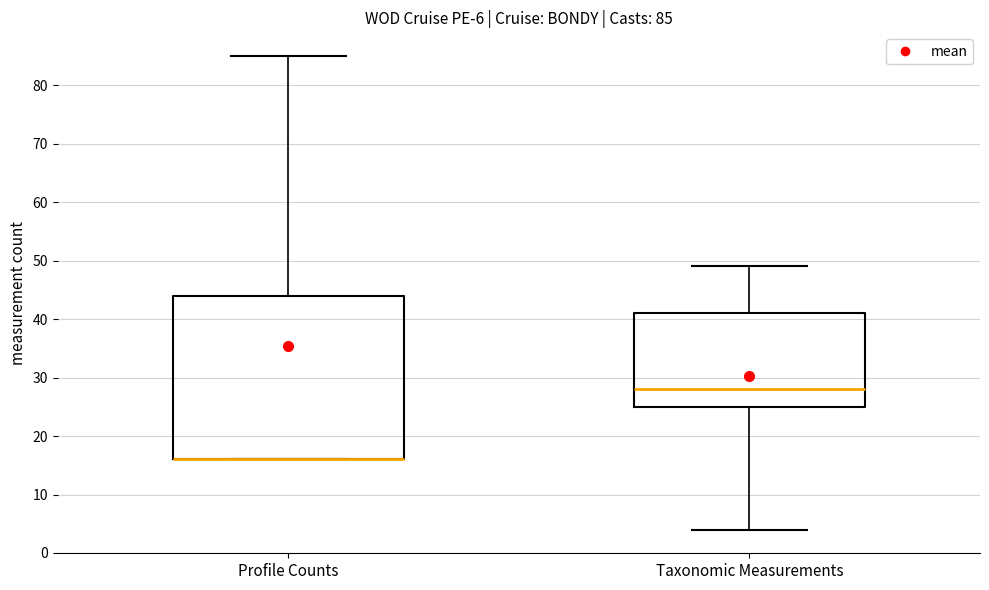

Comparing the boxes themselves (not the whiskers), which one is the tallest?

Profile Counts